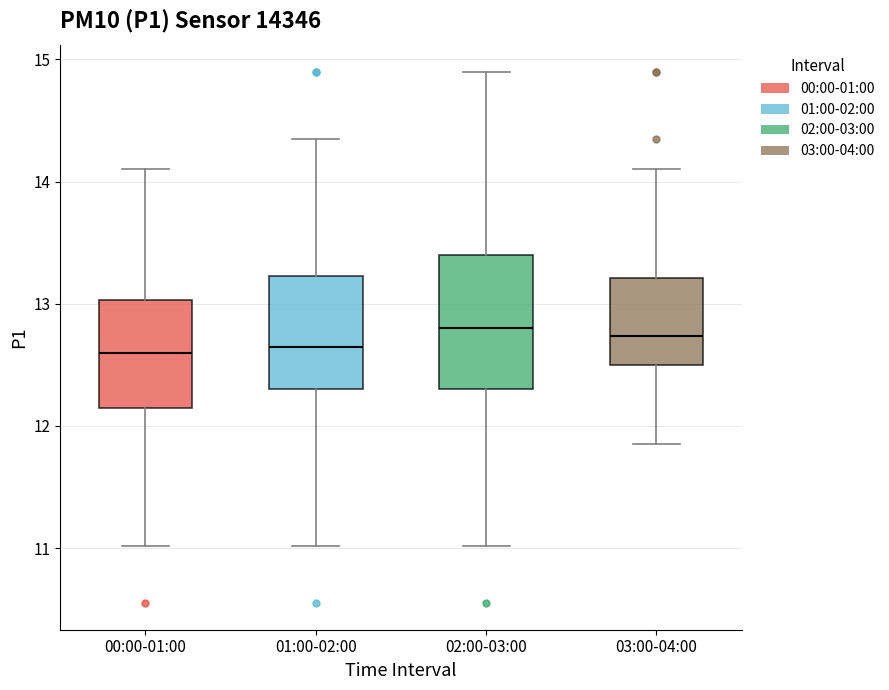

Where is the upper edge of the box for 02:00-03:00 on the y-axis? The values are not printed on the chart, so give them approximately, as read against the axis.

13.4